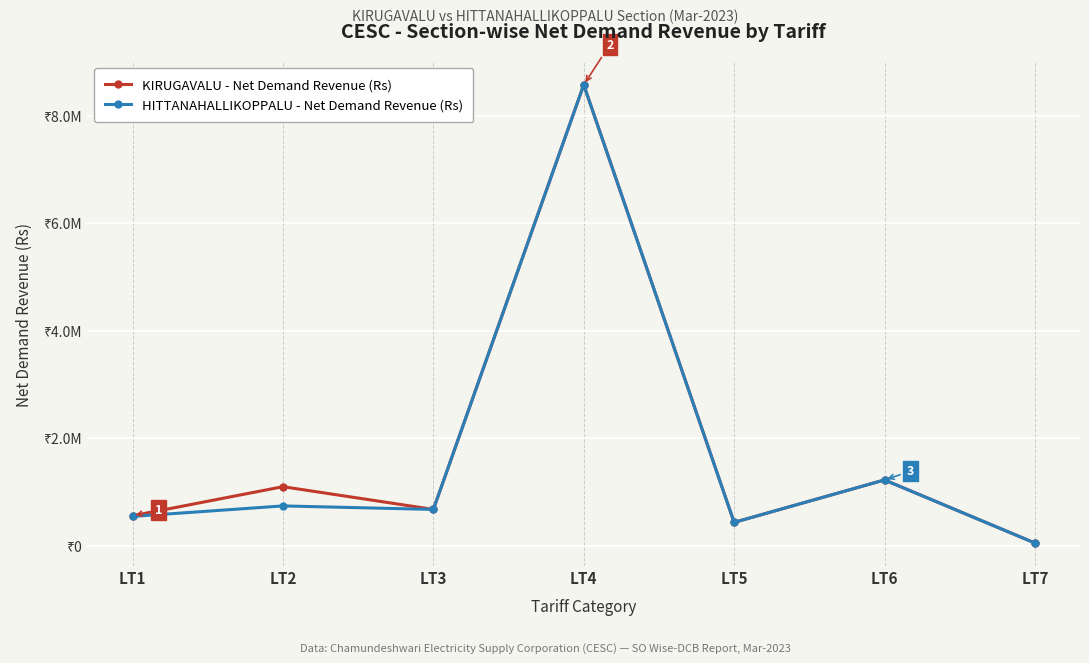

What are all the series names shown in the legend?

KIRUGAVALU - Net Demand Revenue (Rs), HITTANAHALLIKOPPALU - Net Demand Revenue (Rs)